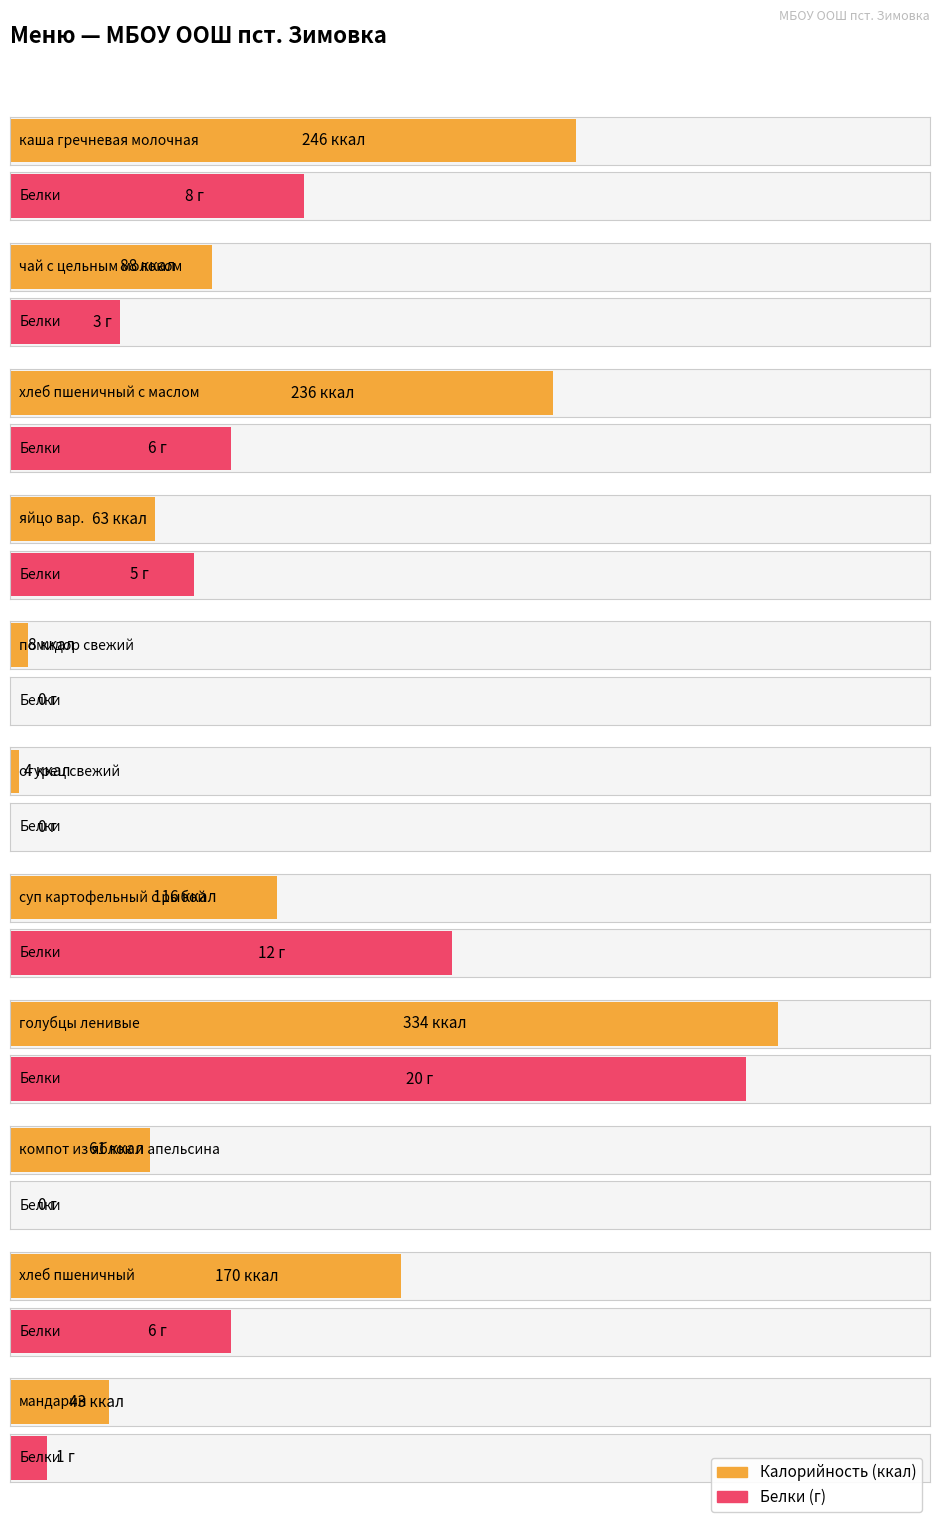

Which has a higher value, огурец свежий or хлеб пшеничный с маслом?

хлеб пшеничный с маслом